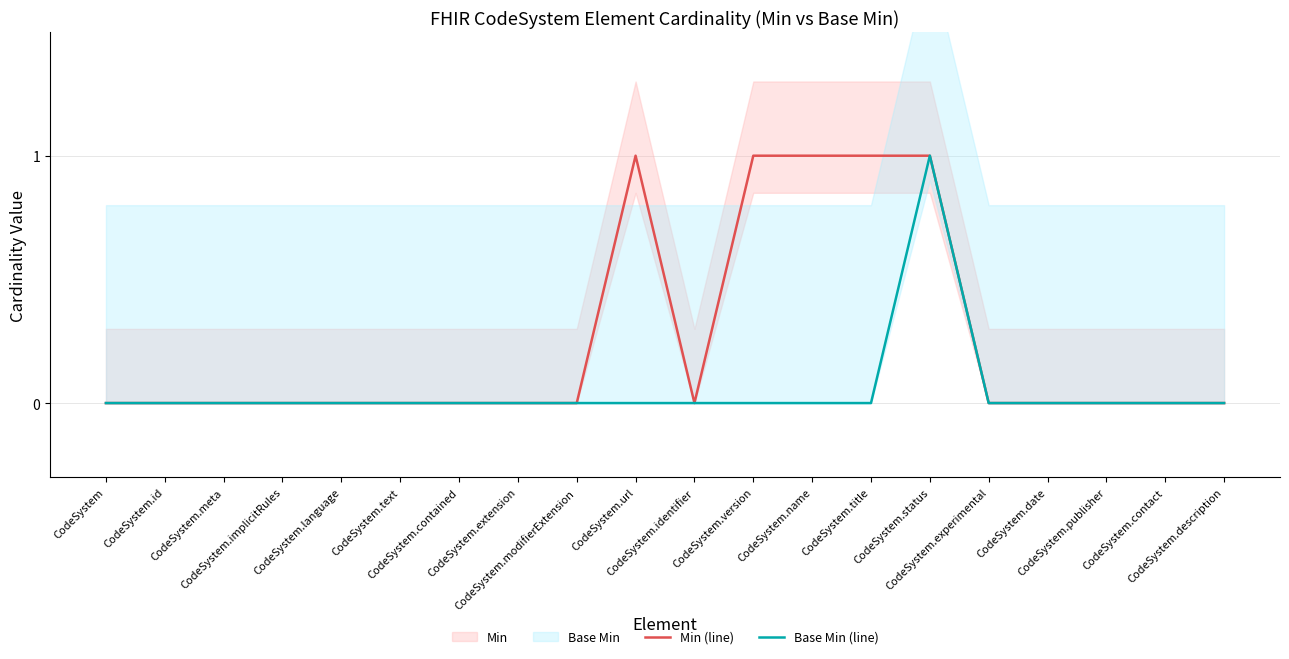

Rank the series at CodeSystem.identifier from lowest to highest value.

Min (line), Base Min (line)